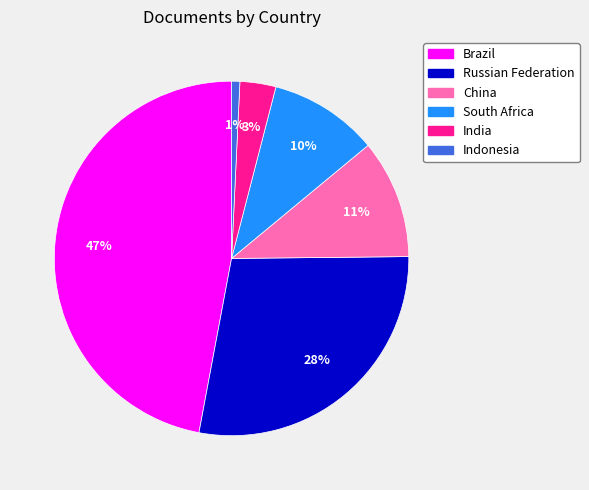

Is it true that Brazil is 54% of the pie?

False